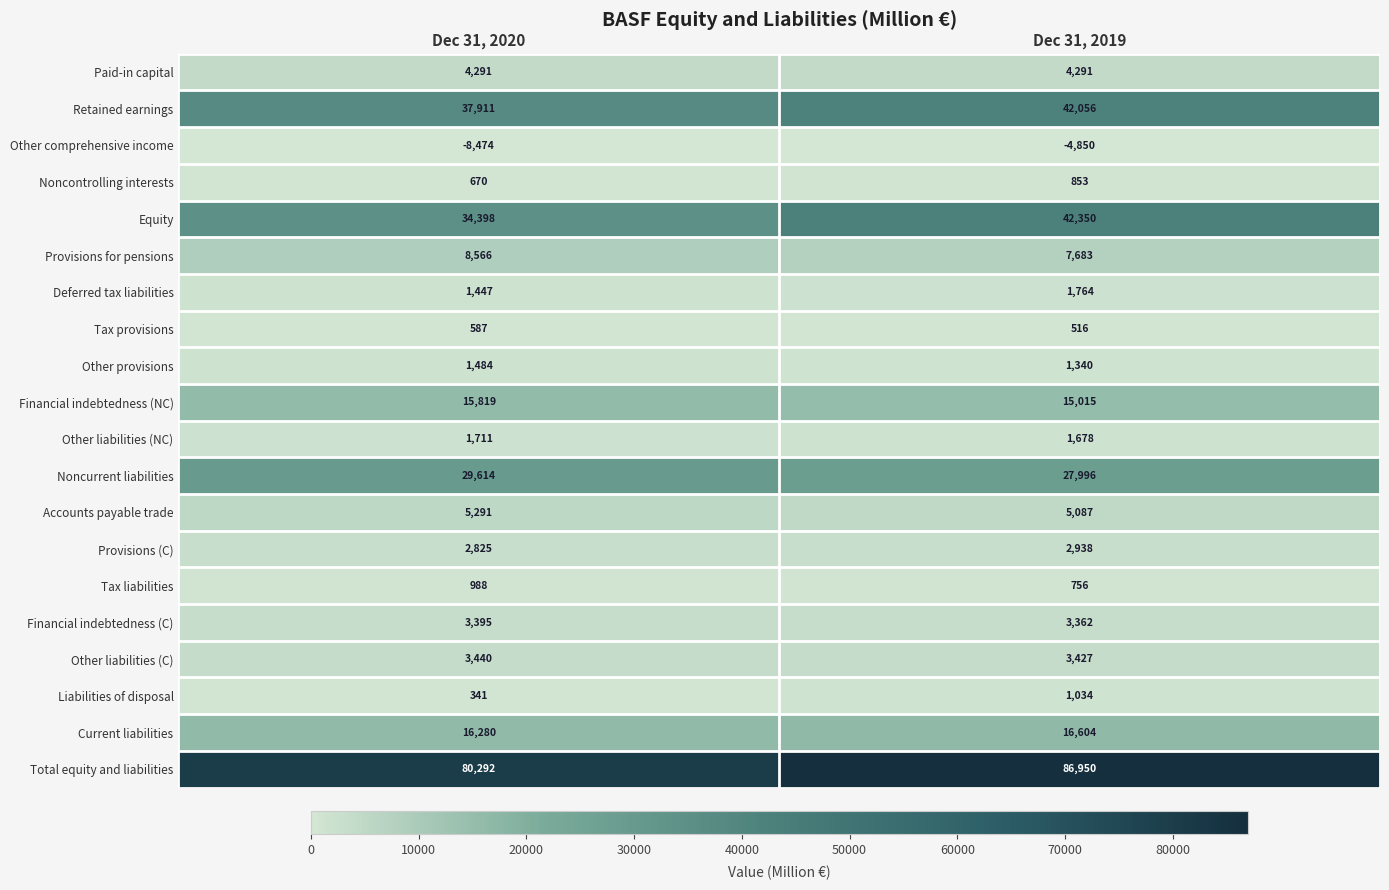

What is the difference between the Financial indebtedness (C) values at Dec 31, 2020 and Dec 31, 2019?

33